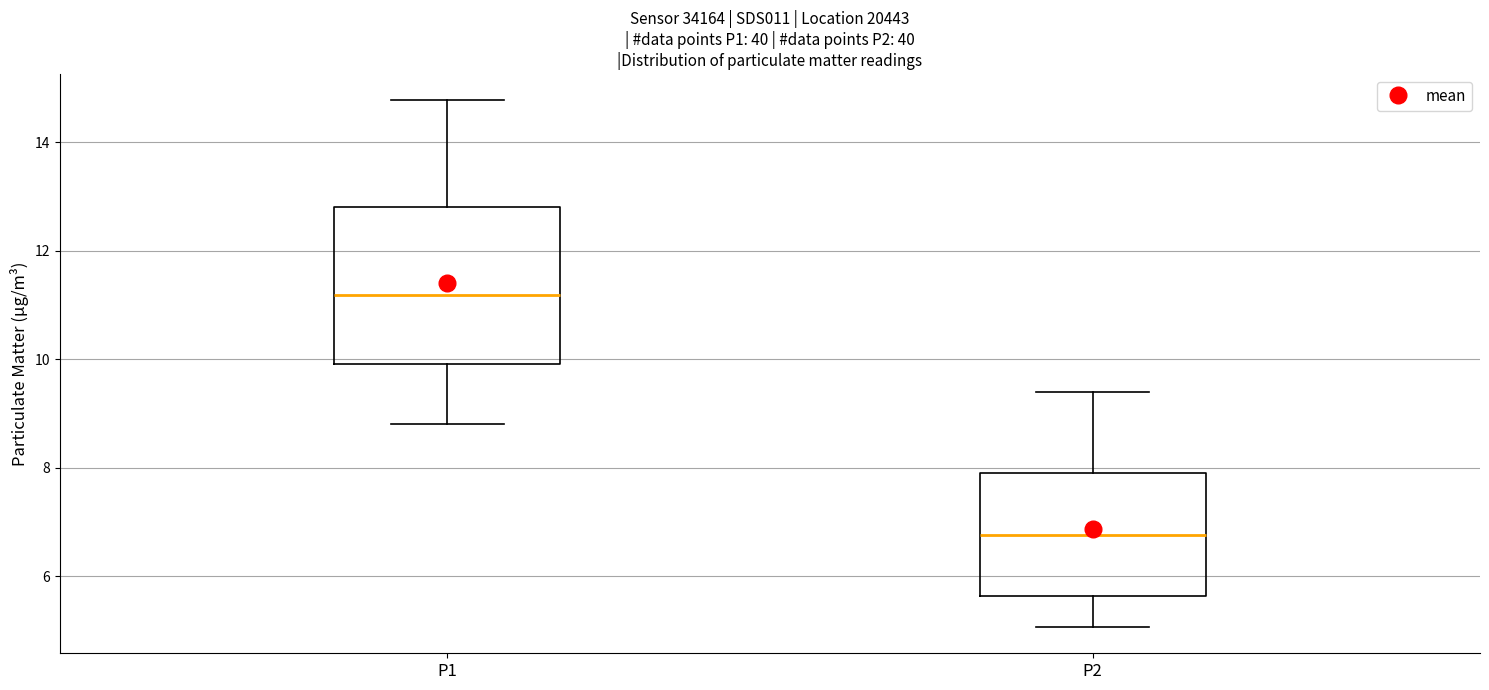

Reading left to right, transcribe this box plot: for each box, give where its median line is, the range the box spans, and where its two whiskers end, as read against the y-axis. The values are not printed on the chart, so give them approximately, as read against the axis.

P1: median 11.2, box 10.0 to 12.8, whiskers 8.8 to 14.8
P2: median 6.8, box 5.6 to 8.0, whiskers 5.0 to 9.4